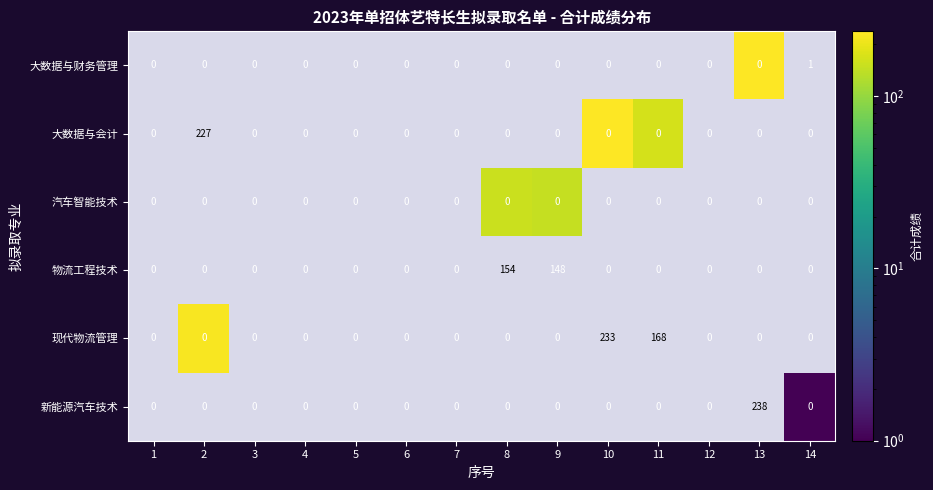

How many positive values does the 大数据与会计 series have?

2